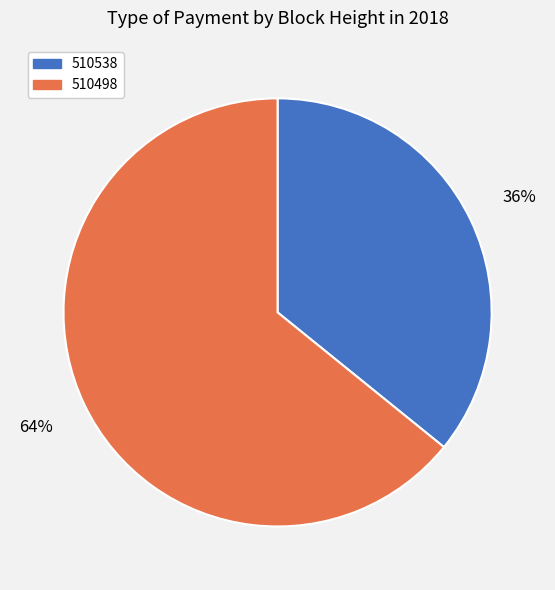

How many slices are in this pie chart?

2